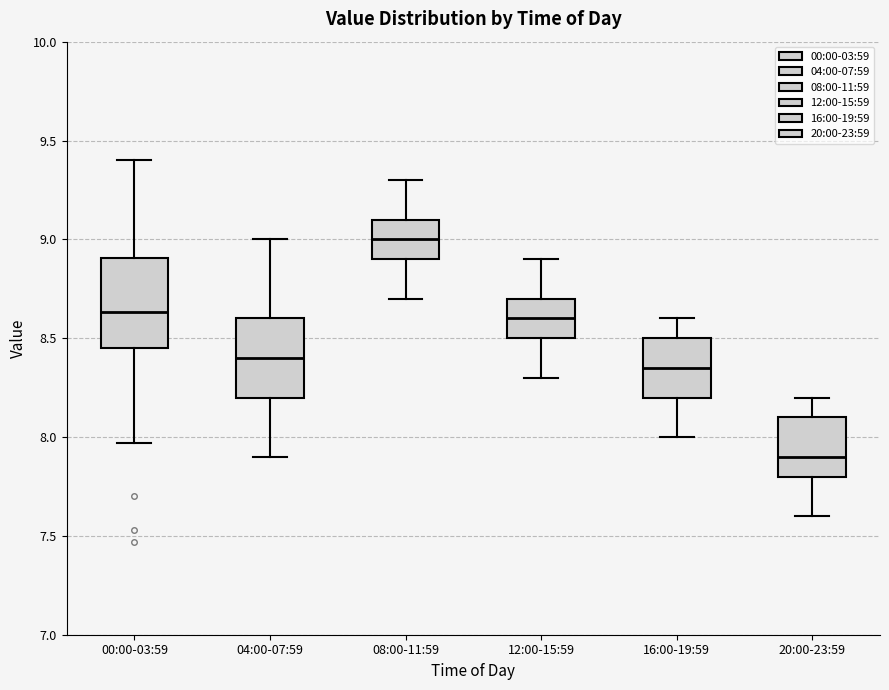

Where does the median line of the box for 16:00-19:59 sit on the y-axis? The values are not printed on the chart, so give them approximately, as read against the axis.

8.35